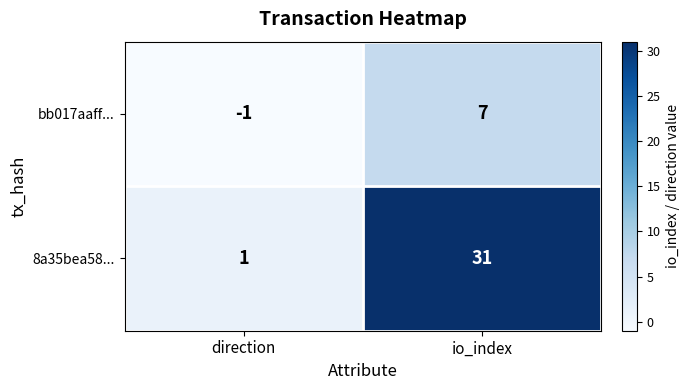

What is the difference between the maximum and minimum values in the 8a35bea58... series?

30